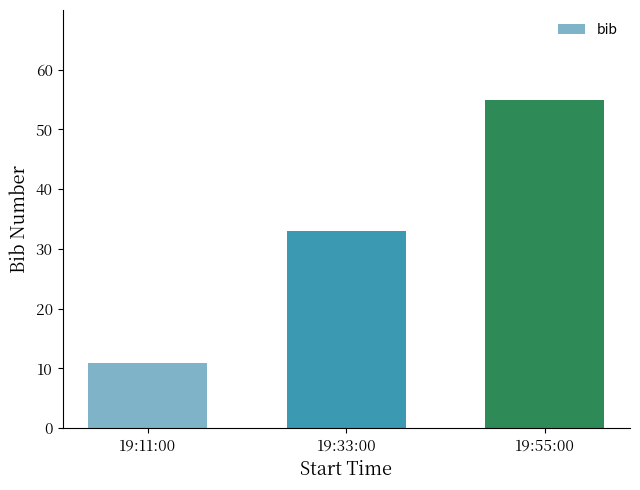

The value at 19:55:00 is 55. True or false?

True